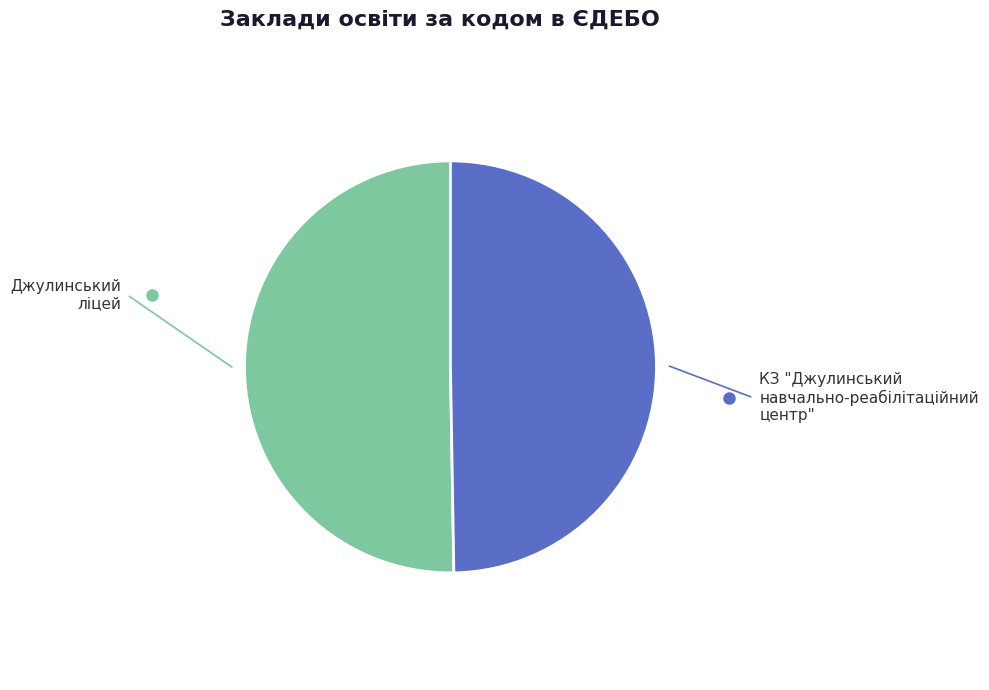

Rank the categories by value from highest to lowest.

Джулинський ліцей, КЗ "Джулинський навчально-реабілітаційний центр"